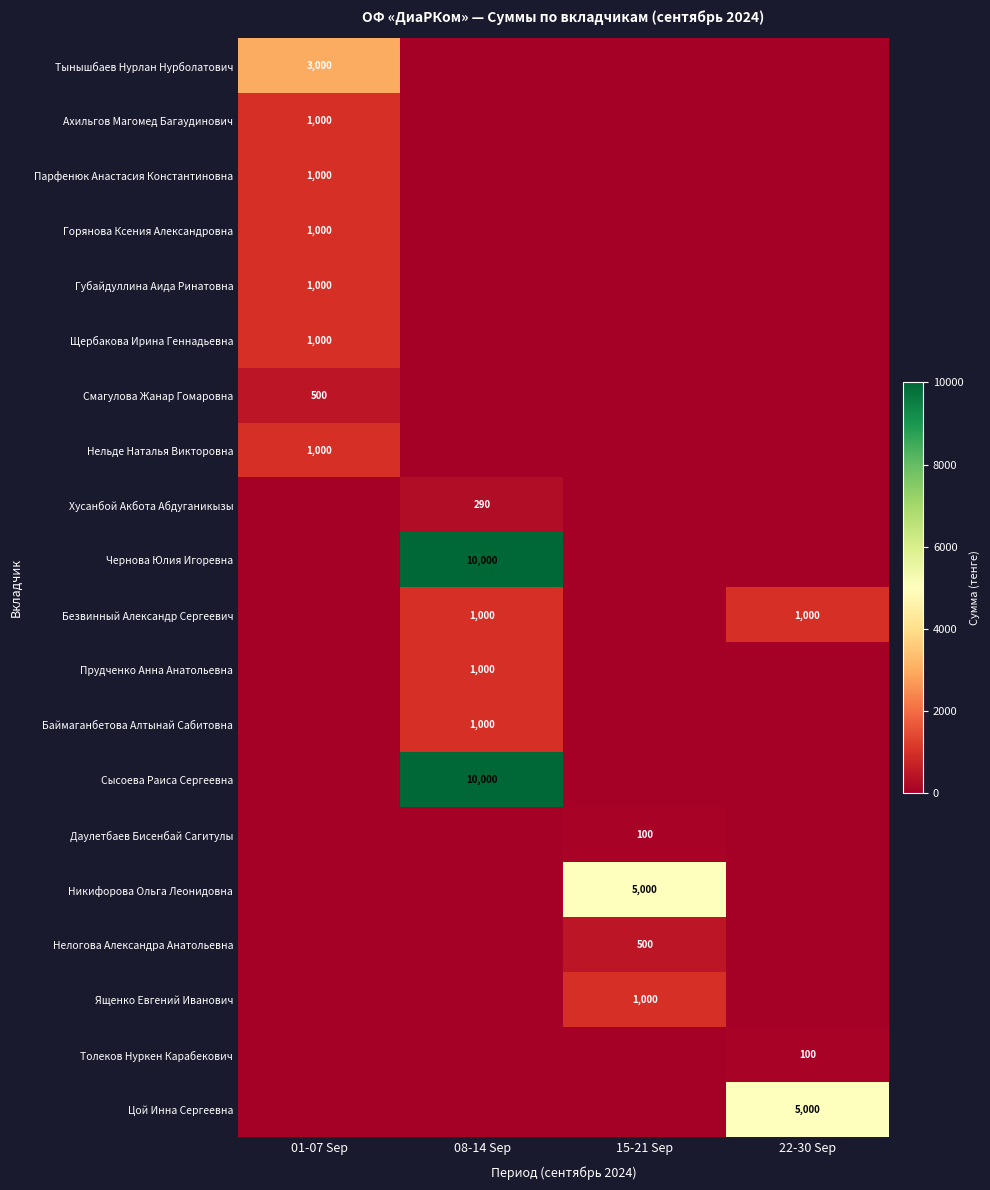

The value of Хусанбой Акбота Абдуганикызы at 08-14 Sep is 290. True or false?

True